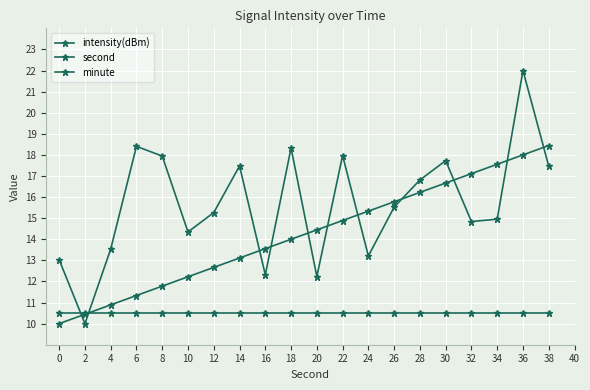

Is this an area chart (filled region under the line)?

No